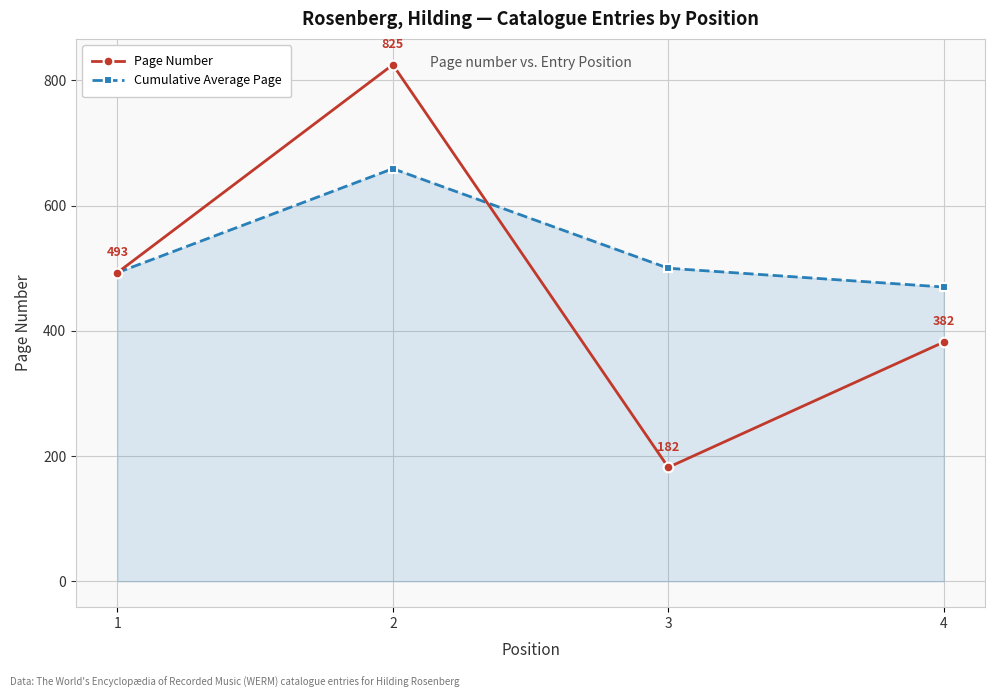

What is the spread (max minus min) of values at 2?

166